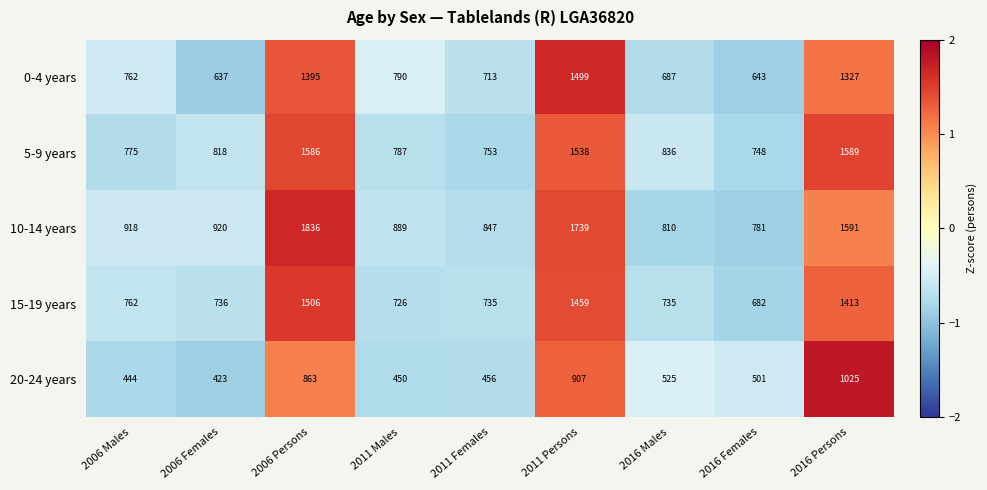

List the series in order of their peak value, highest first.

10-14 years, 5-9 years, 15-19 years, 0-4 years, 20-24 years